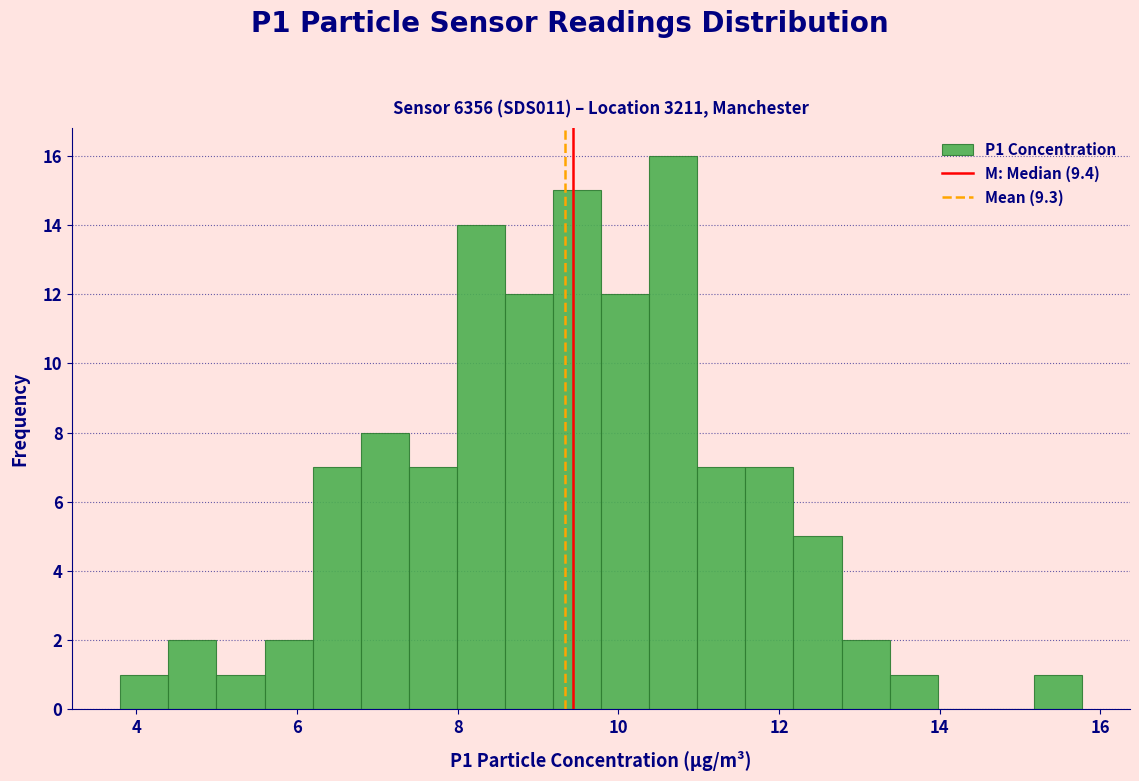

Read against the x-axis, roughly where is the centre of the tallest bar?

10.6